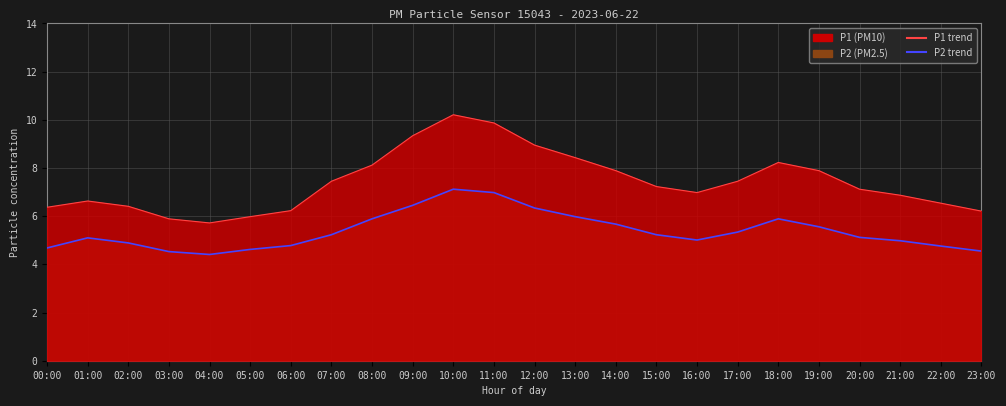

The value of P2 at 04:00 is 2.4. True or false?

False